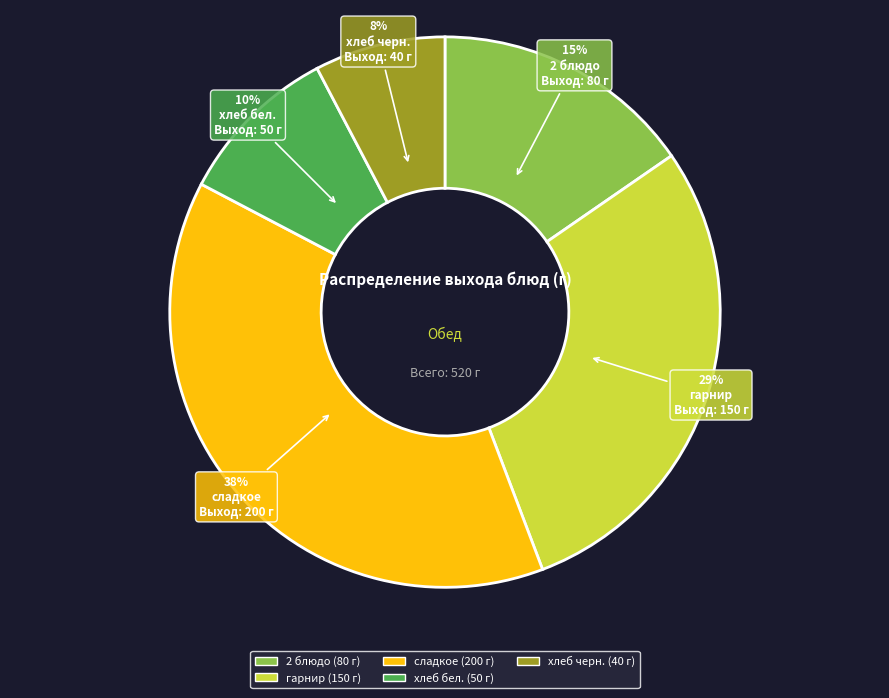

Rank the categories by value from lowest to highest.

хлеб черн., хлеб бел., 2 блюдо, гарнир, сладкое